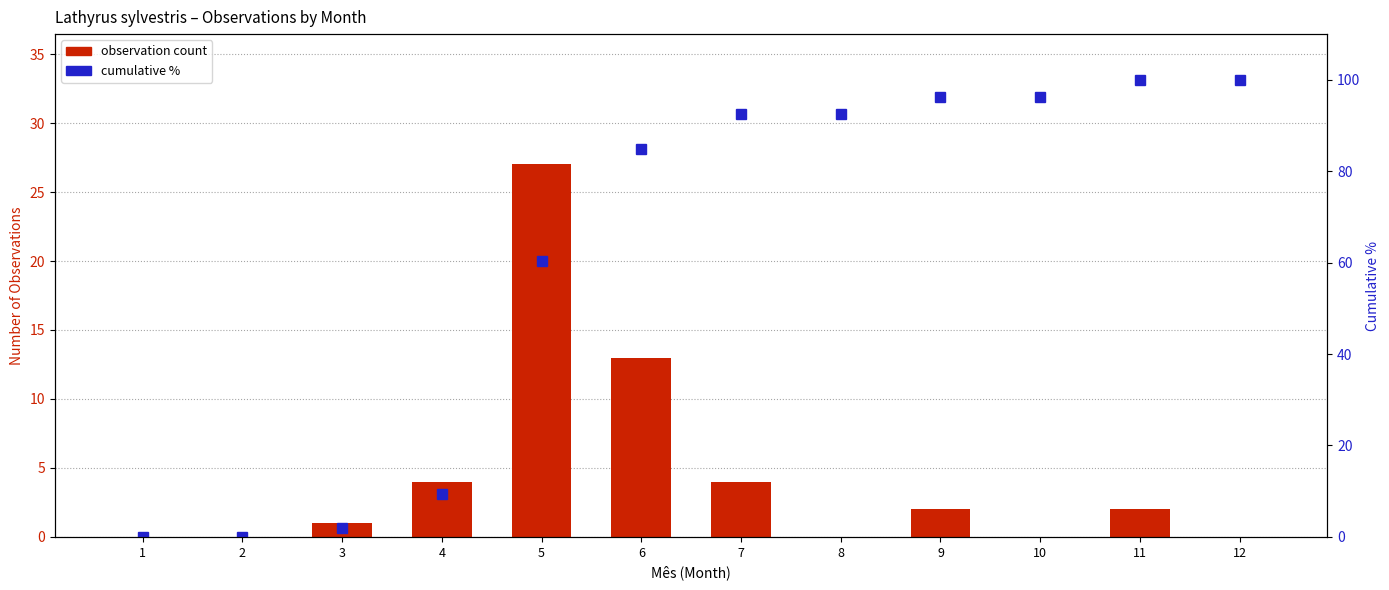

Which series has the largest range (max minus min)?

cumulative %